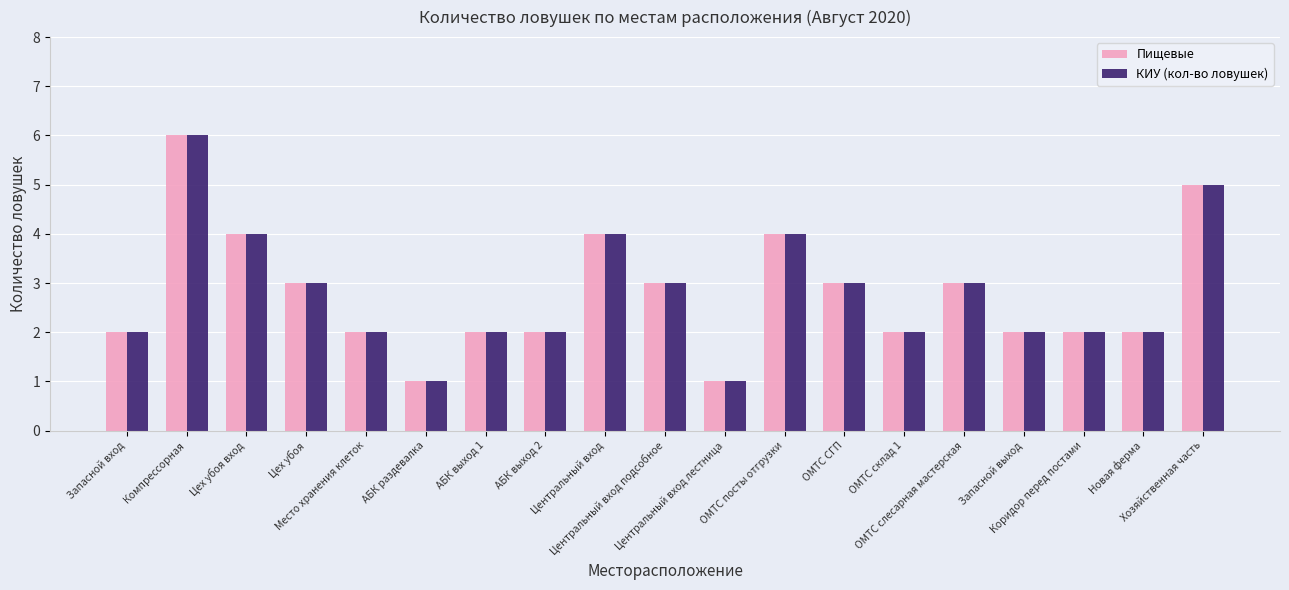

How many categories are shown in the chart?

19